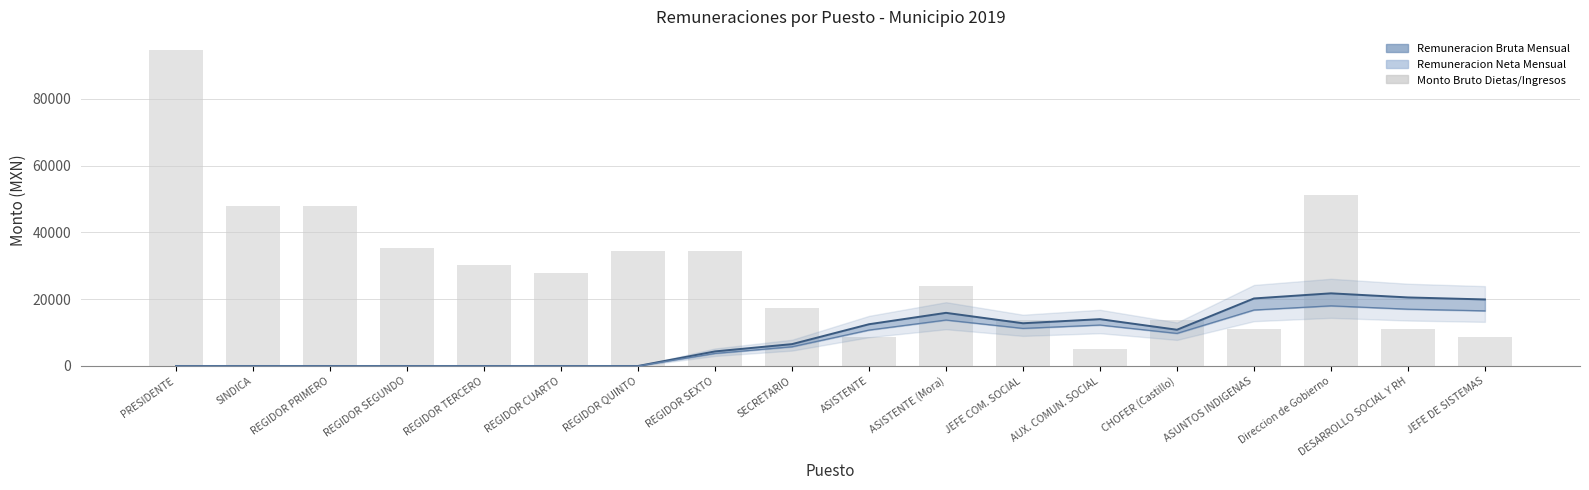

Which series has the largest total across all categories?

Monto Bruto Dietas/Ingresos